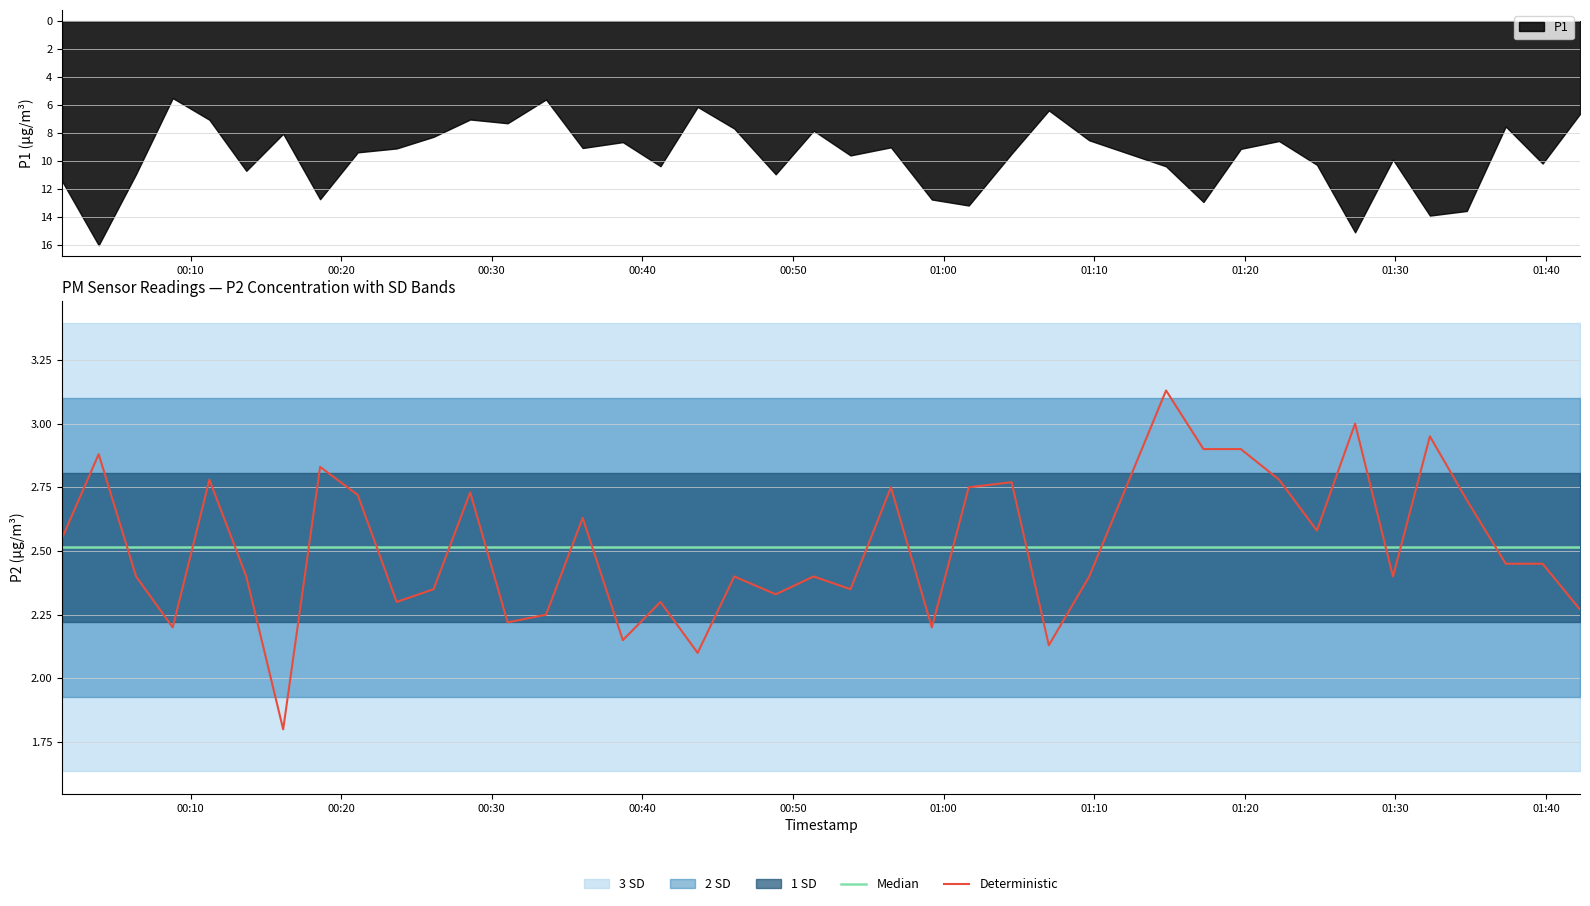

What is the lowest value of the Deterministic series?

1.8